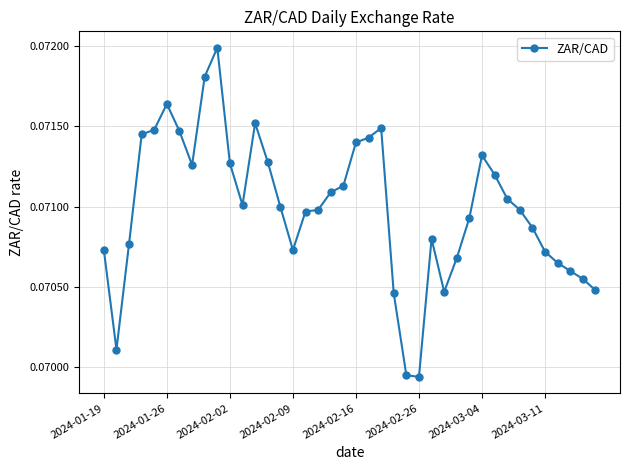

How many lines are shown in the chart?

1